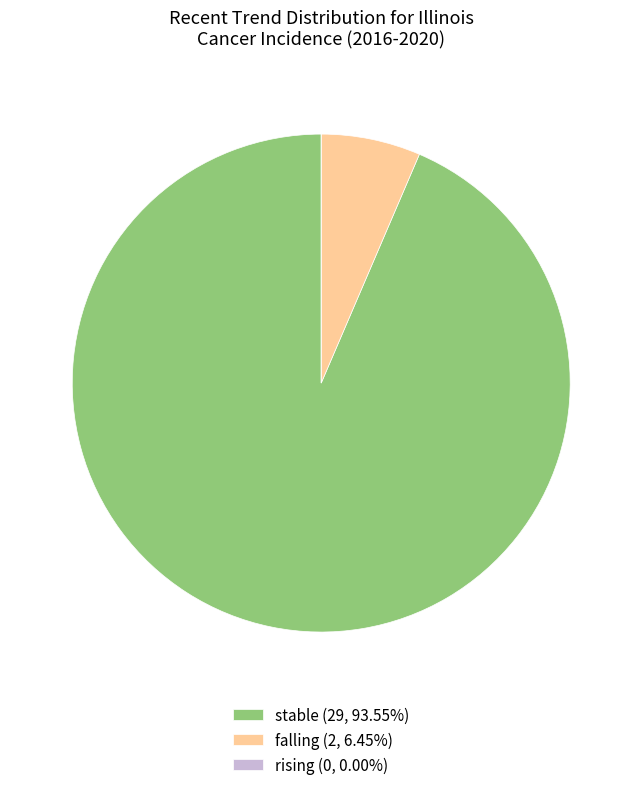

Does any single category account for the majority?

Yes